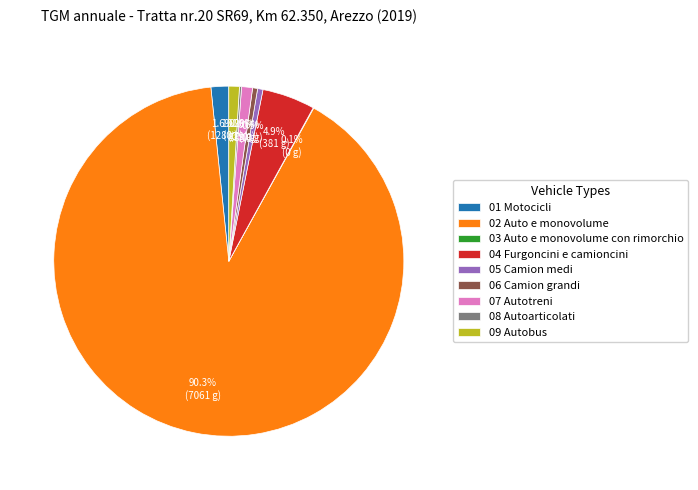

Between 02 Auto e monovolume and 09 Autobus, which is larger?

02 Auto e monovolume